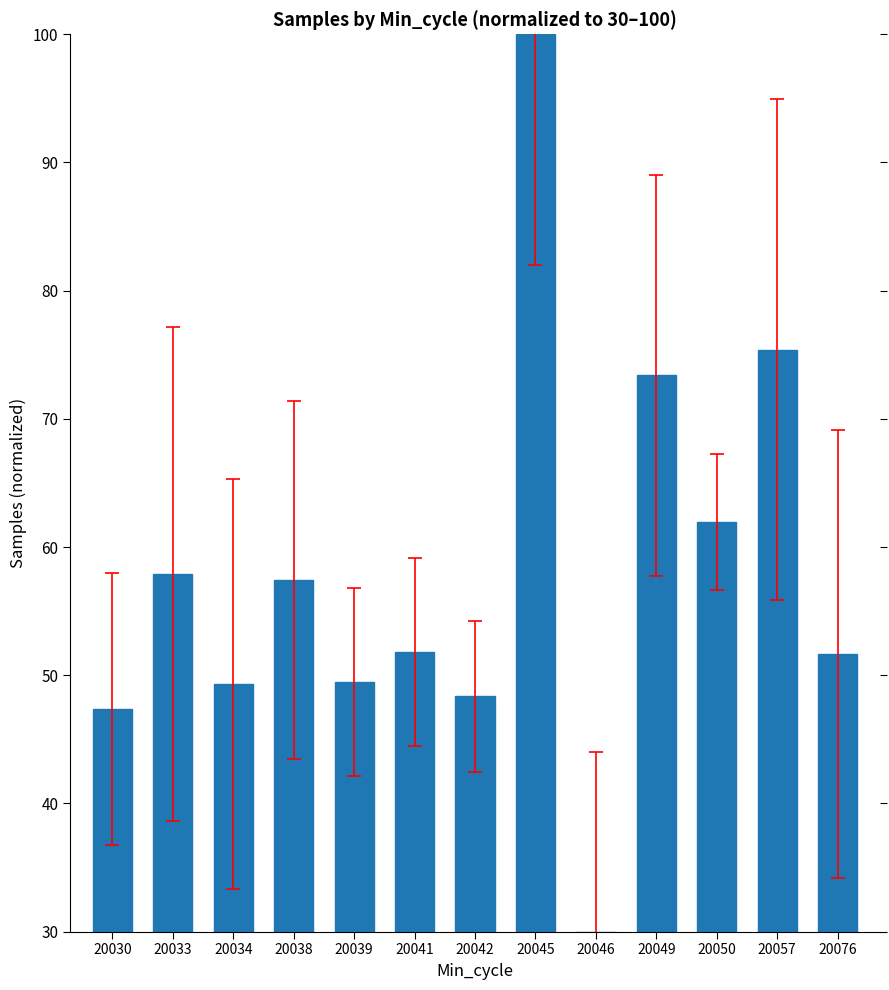

True or false: the data shows 49.3 at 20034.

True